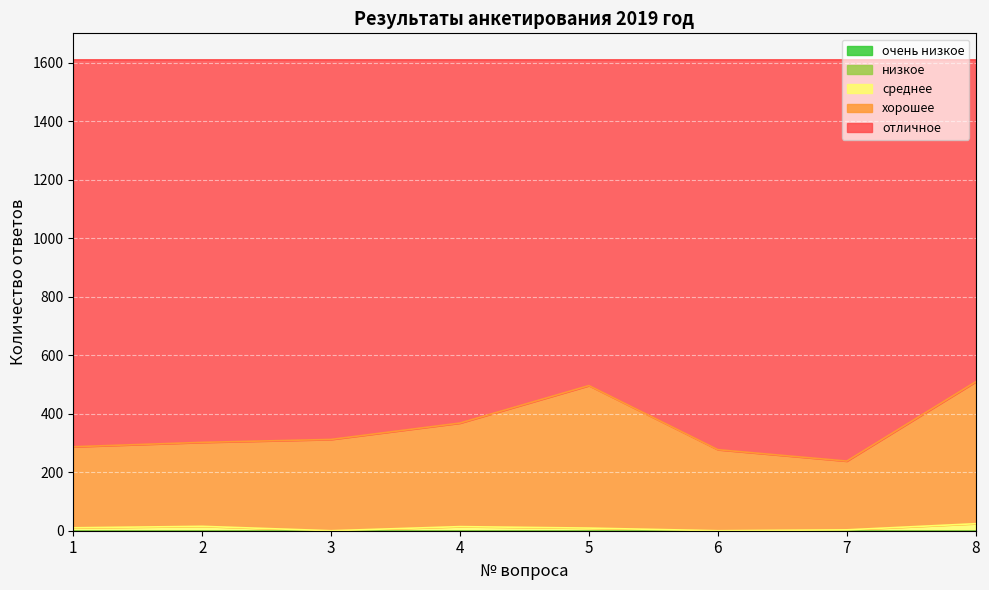

How many values in the среднее series are below 10?

4